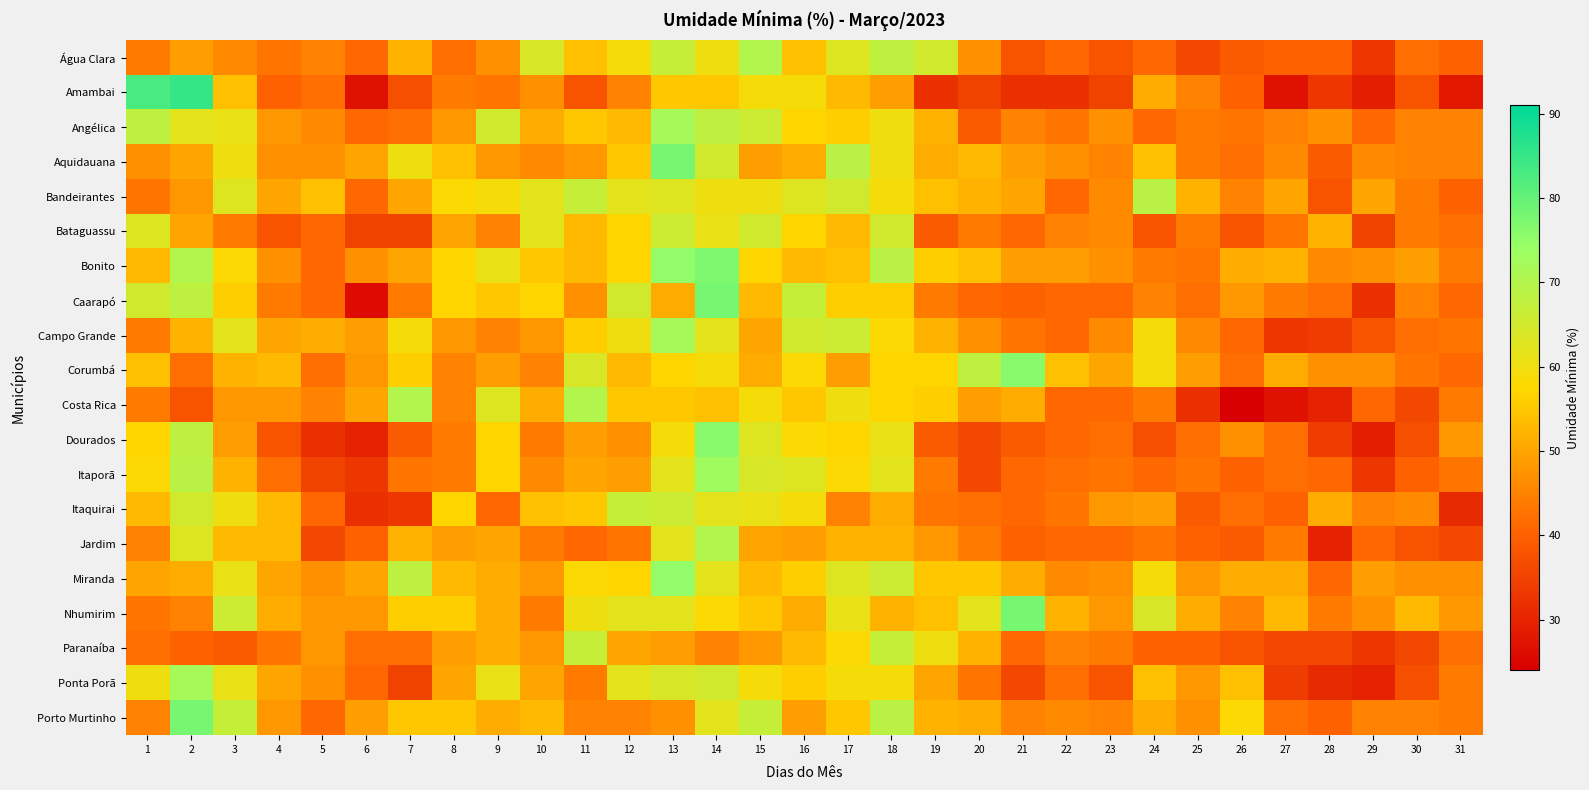

At which category is the sum across all series the highest?

14